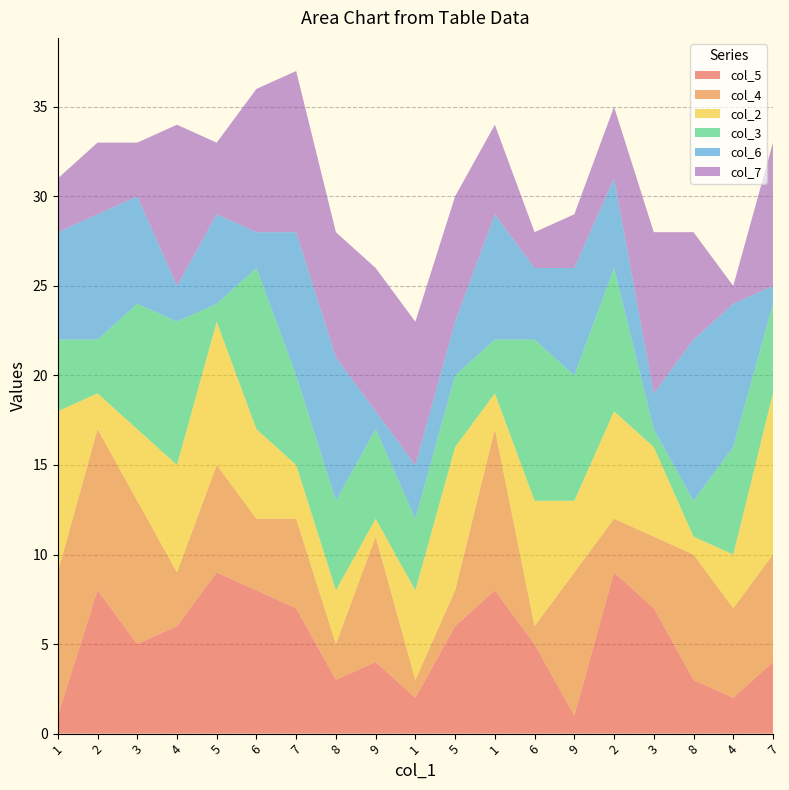

Reading left to right, transcribe all the data shown in this chart.

col_5: 1	8	5	6	9	8	7	3	4	2	6	8	5	1	9	7	3	2	4
col_4: 8	9	8	3	6	4	5	2	7	1	2	9	1	8	3	4	7	5	6
col_2: 9	2	4	6	8	5	3	3	1	5	8	2	7	4	6	5	1	3	9
col_3: 4	3	7	8	1	9	5	5	5	4	4	3	9	7	8	1	2	6	5
col_6: 6	7	6	2	5	2	8	8	1	3	3	7	4	6	5	2	9	8	1
col_7: 3	4	3	9	4	8	9	7	8	8	7	5	2	3	4	9	6	1	8